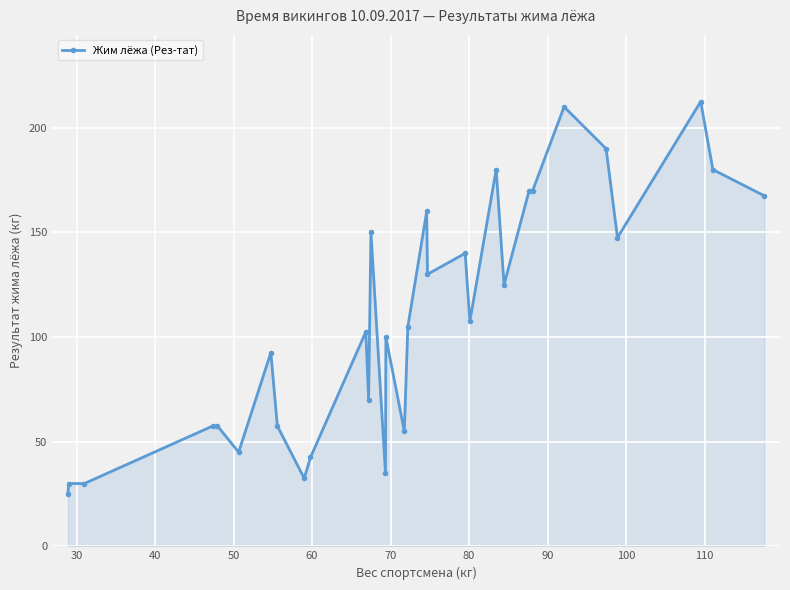

True or false: there are more than 0 points higher than both neighbors.

True